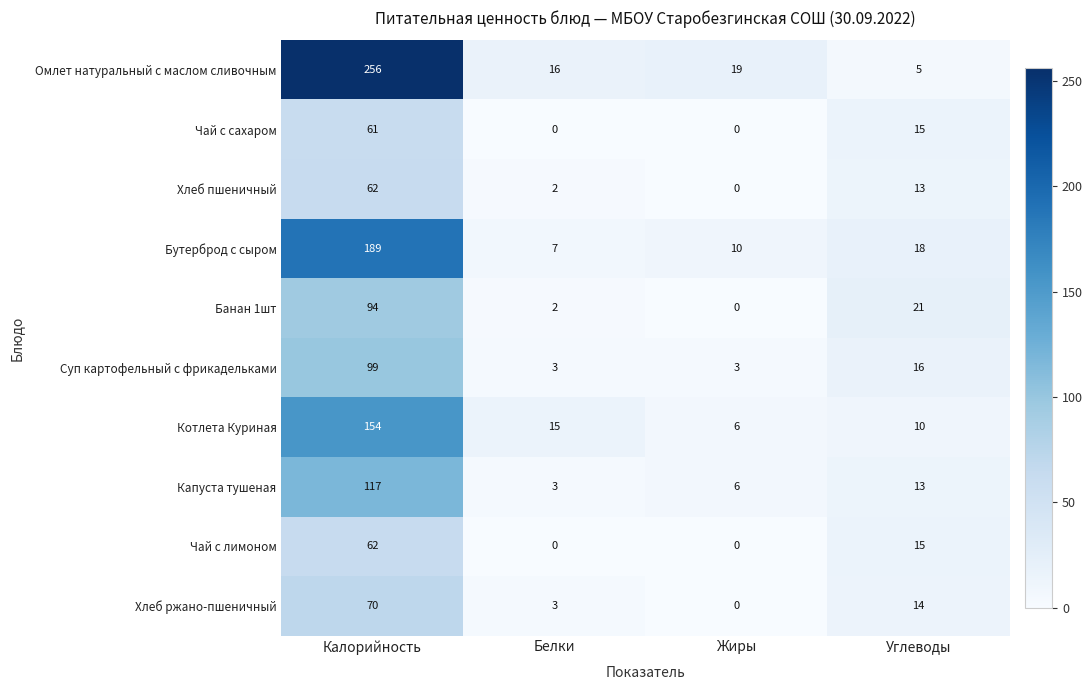

Count the number of data series in this chart.

10